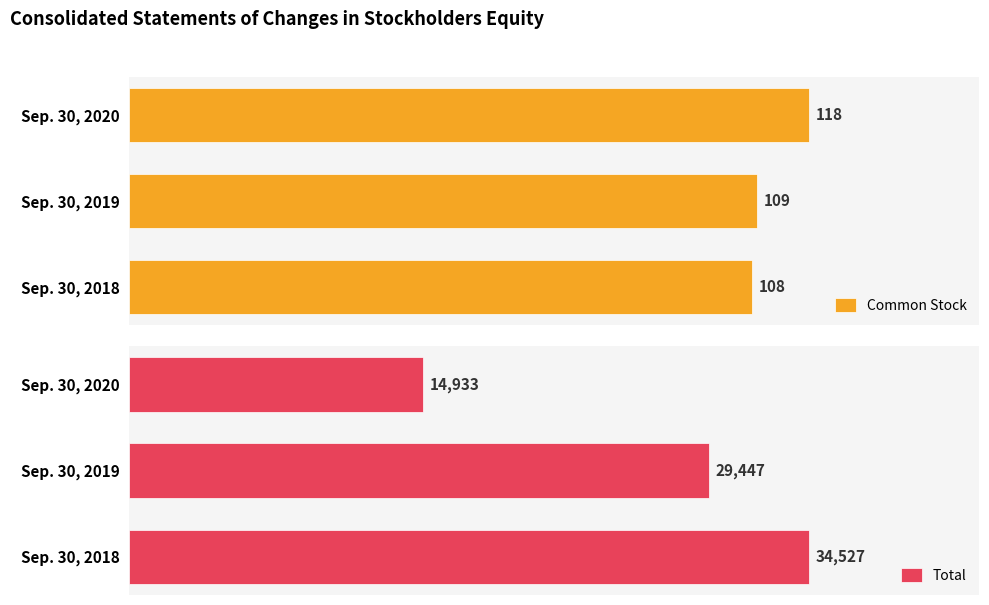

Rank the categories by Common Stock value from highest to lowest.

Sep. 30, 2020, Sep. 30, 2019, Sep. 30, 2018